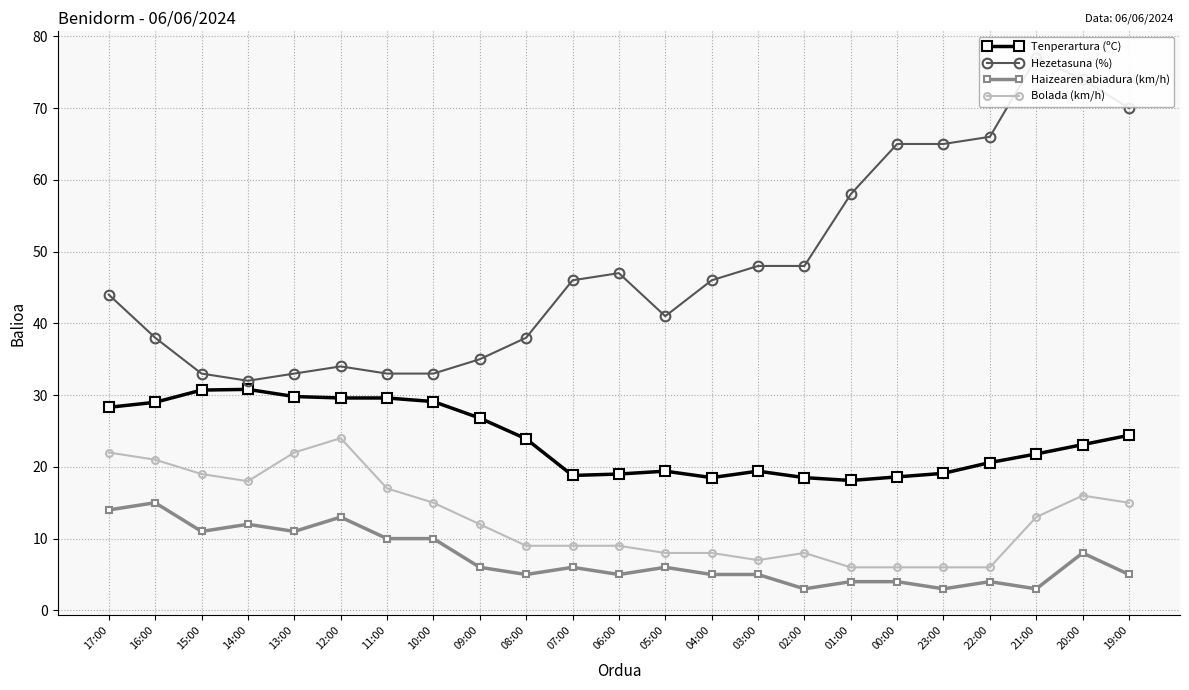

What is the greatest value displayed?

77.0